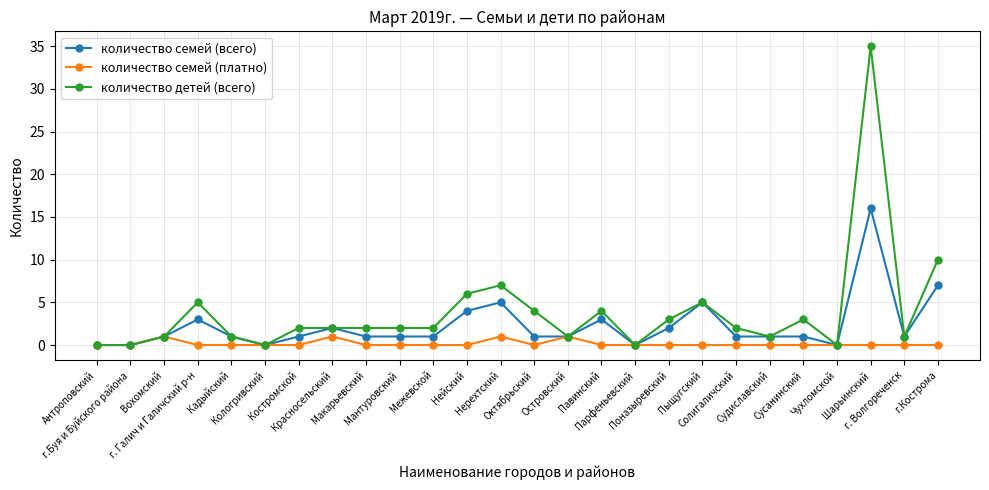

What is the label of the 10th point from the right?

Парфеньевский